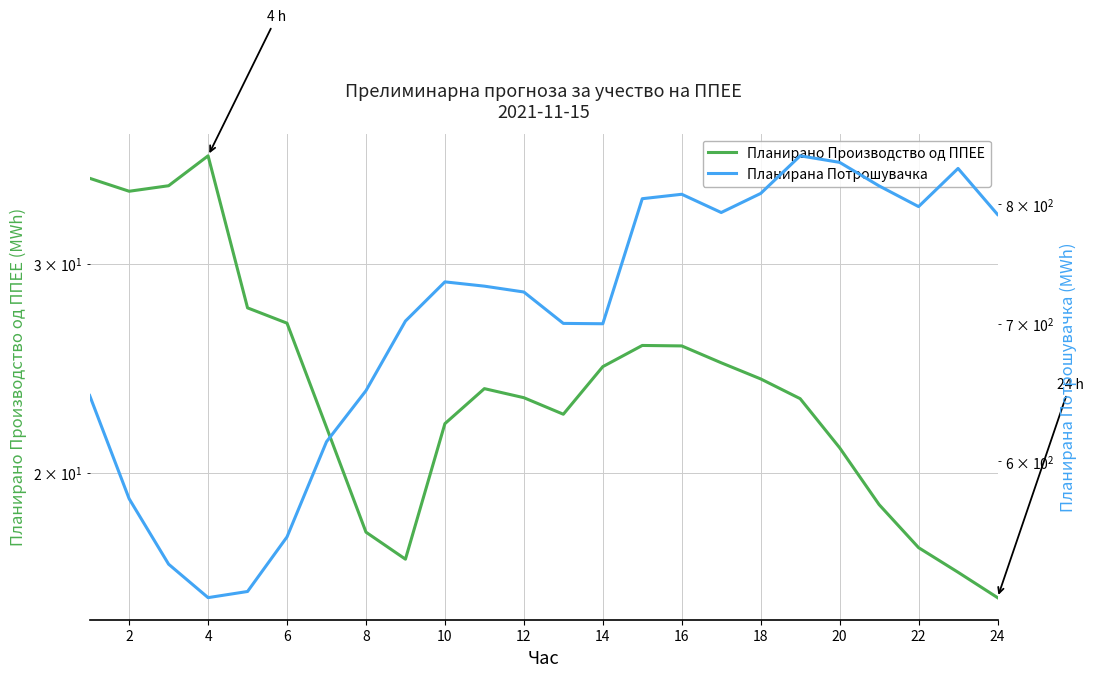

True or false: Планирано Производство од ППЕЕ and Планирана Потрошувачка cross at least once.

False